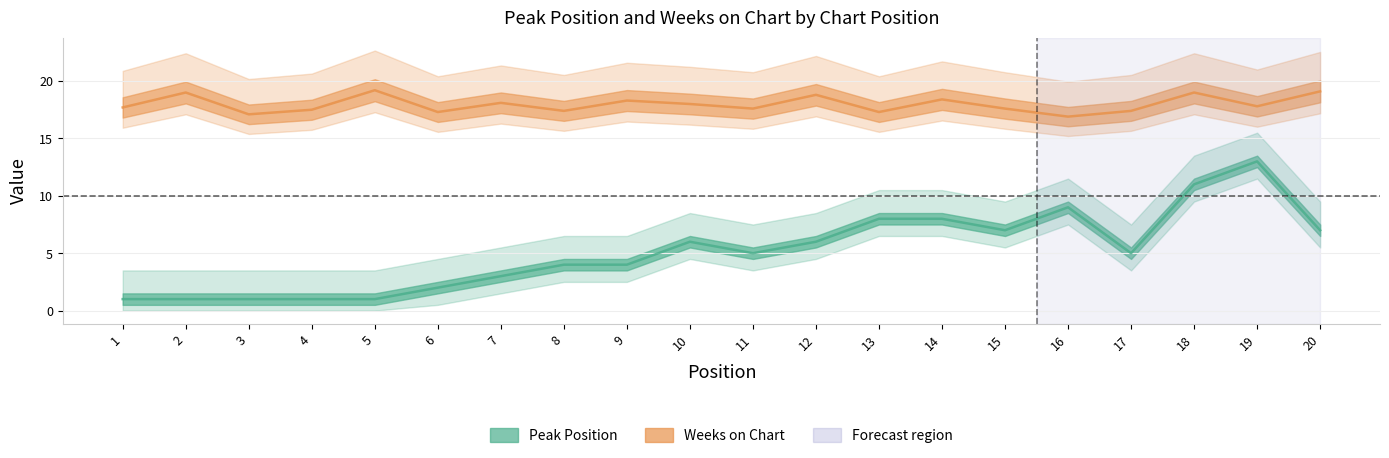

At how many categories does at least one series exceed 8?

20